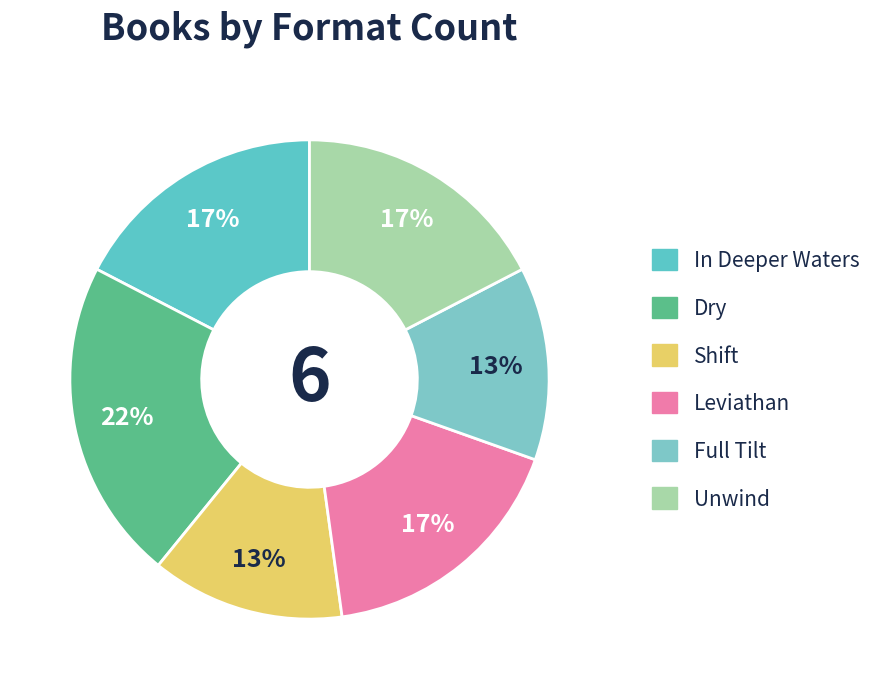

How many slices are in this pie chart?

6